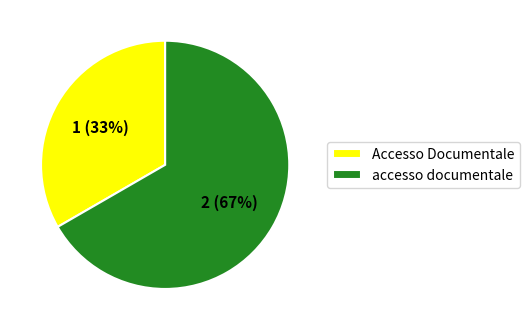

Rank the categories by value from highest to lowest.

accesso documentale, Accesso Documentale